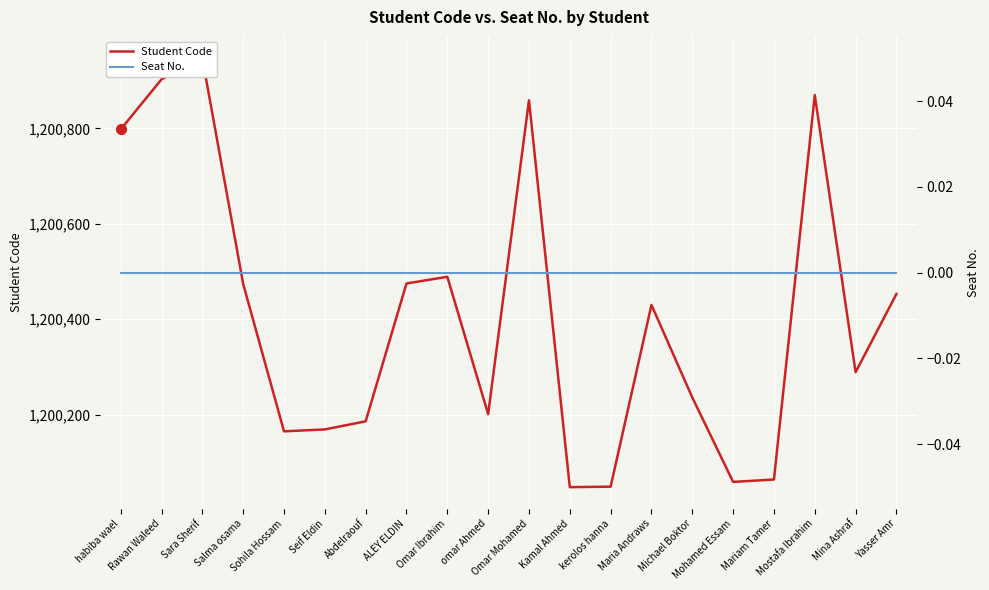

Is the value of Seat No. at Sara Sherif greater than the value of Student Code at Mariam Tamer?

No